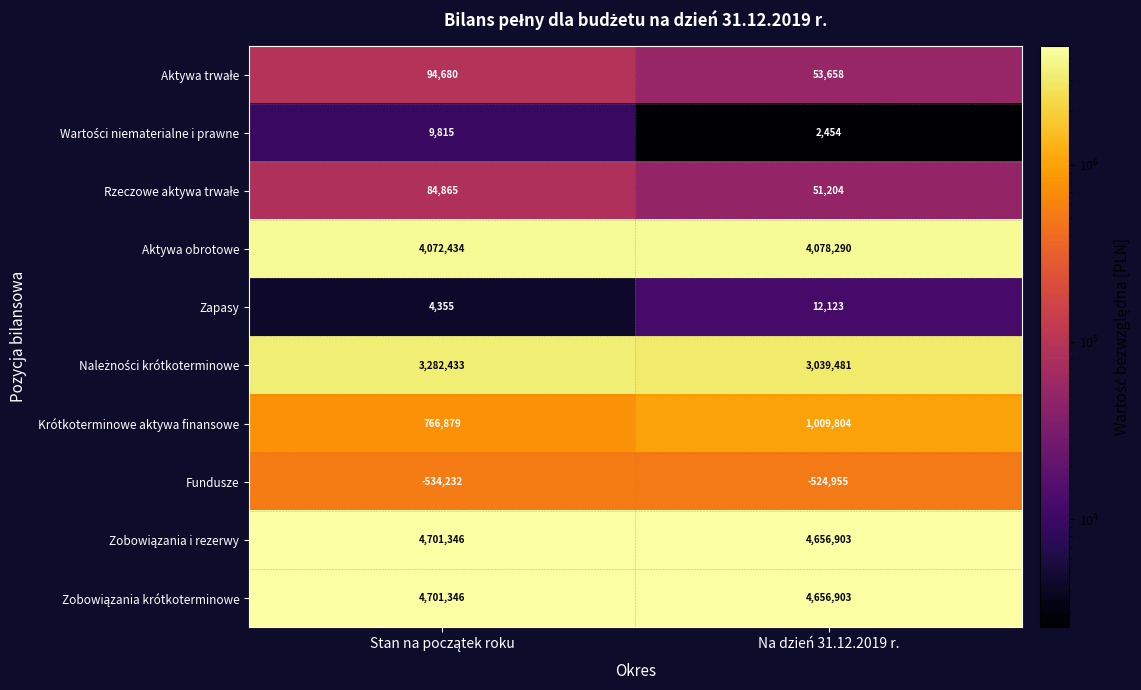

What is the minimum value shown in the chart?

-534232